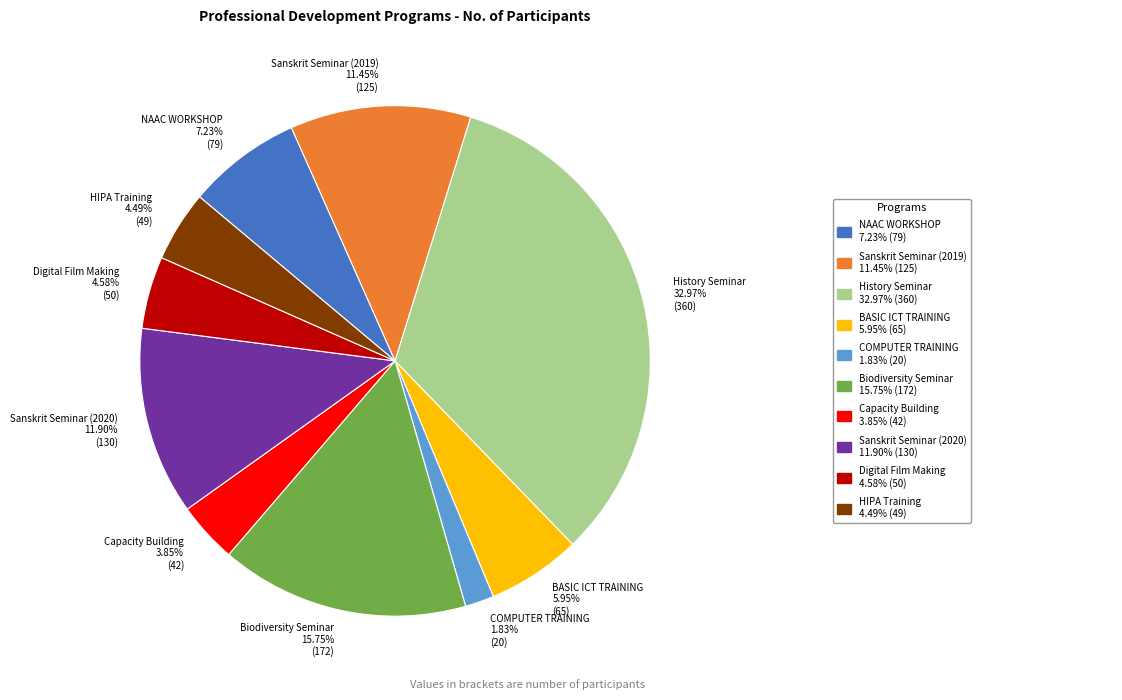

To the nearest percent, what is the difference between the largest and smallest slice percentages?

31%